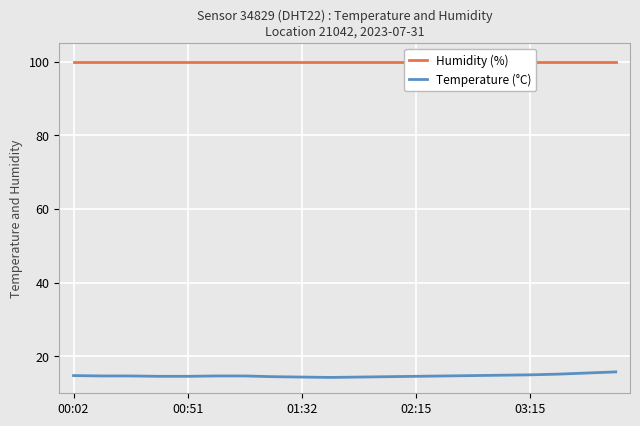

What is the difference between the highest and lowest values at 11?

85.4